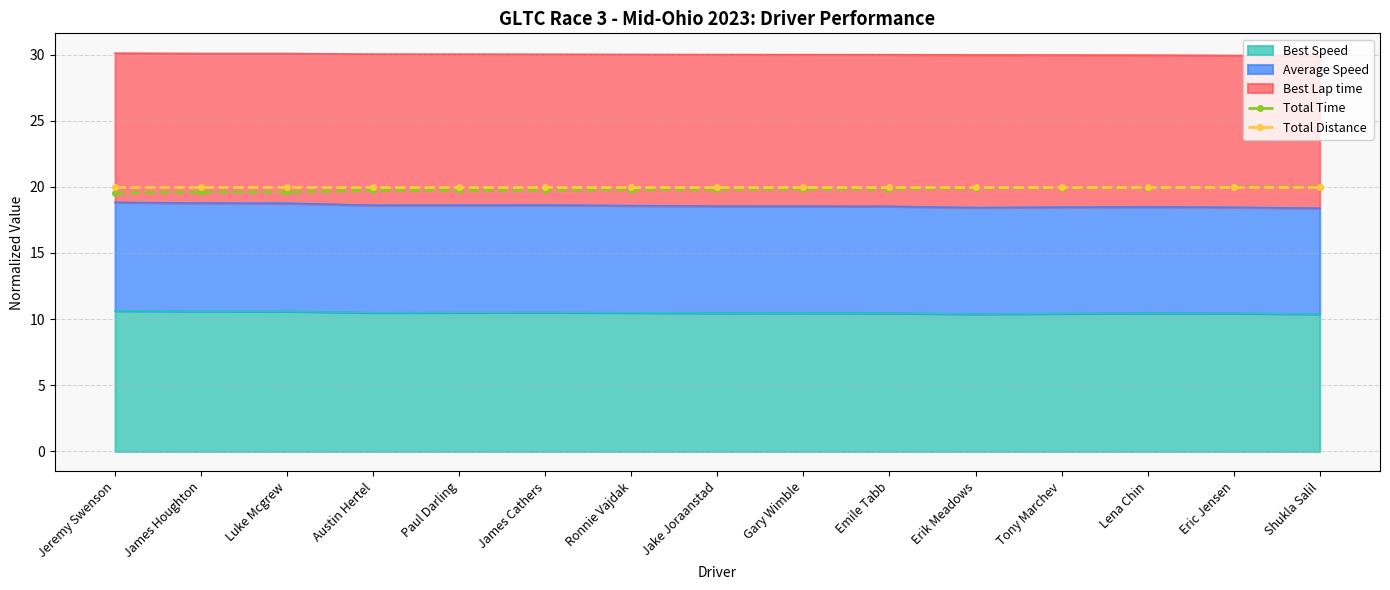

Which series has the widest spread of values?

Total Time